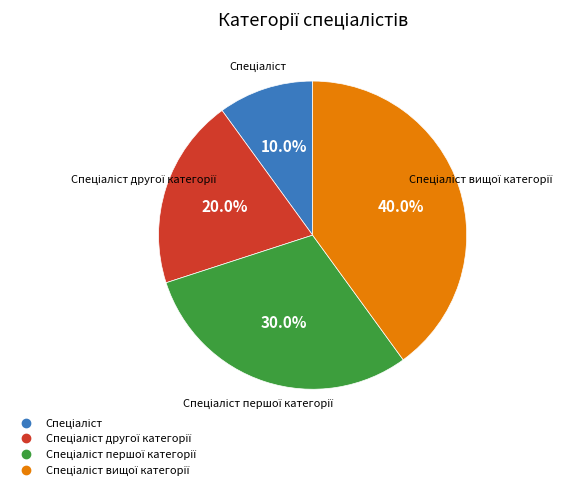

Does any single category account for the majority?

No